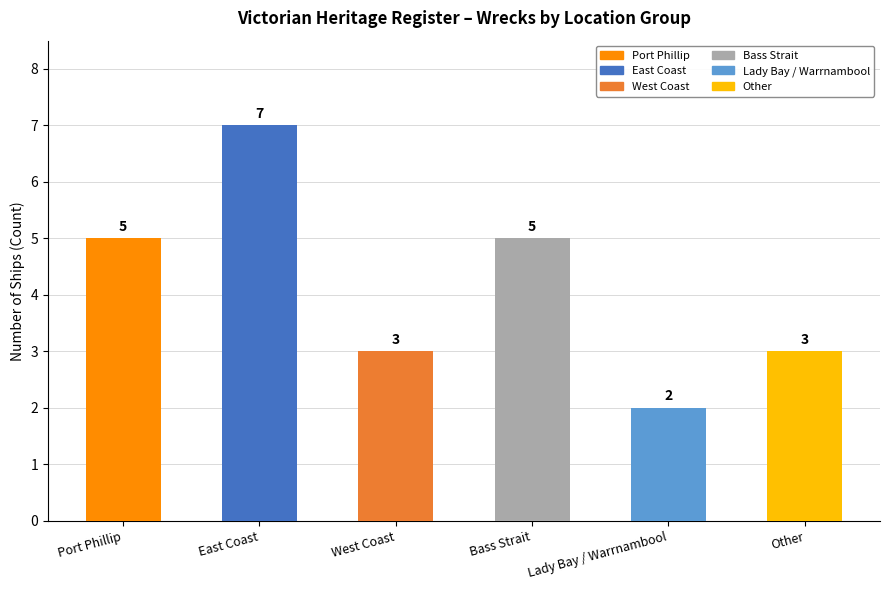

What position from the left is Lady Bay / Warrnambool?

5